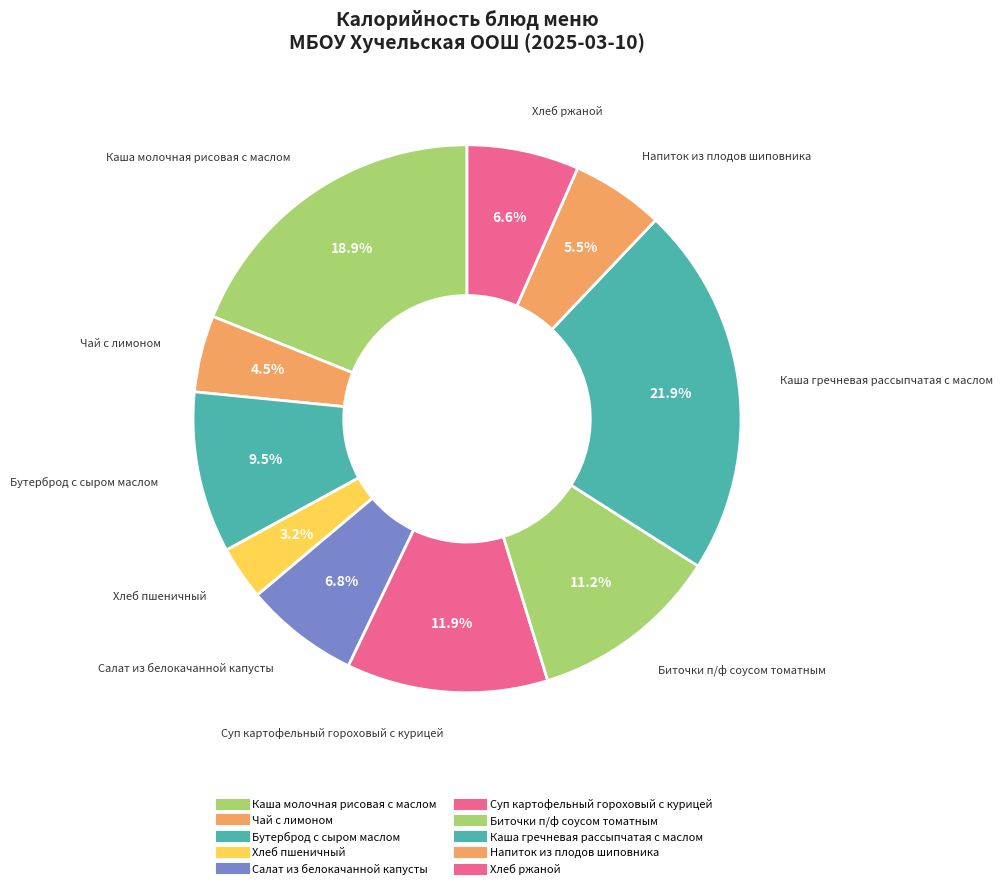

Count the number of slices in the pie.

10